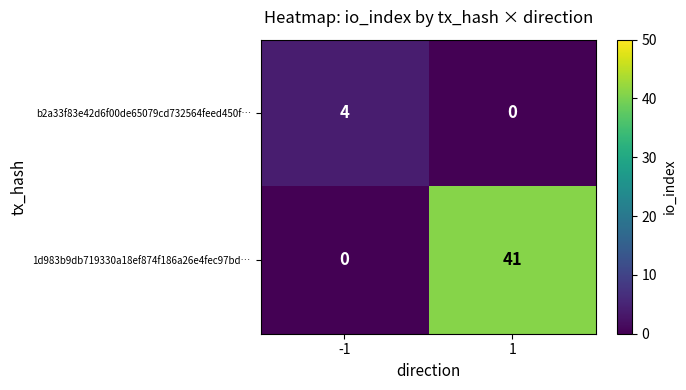

Reading left to right, what are all the values shown in this chart?

b2a33f83e42d6f00de65079cd732564feed450f…: 4	0
1d983b9db719330a18ef874f186a26e4fec97bd…: 0	41